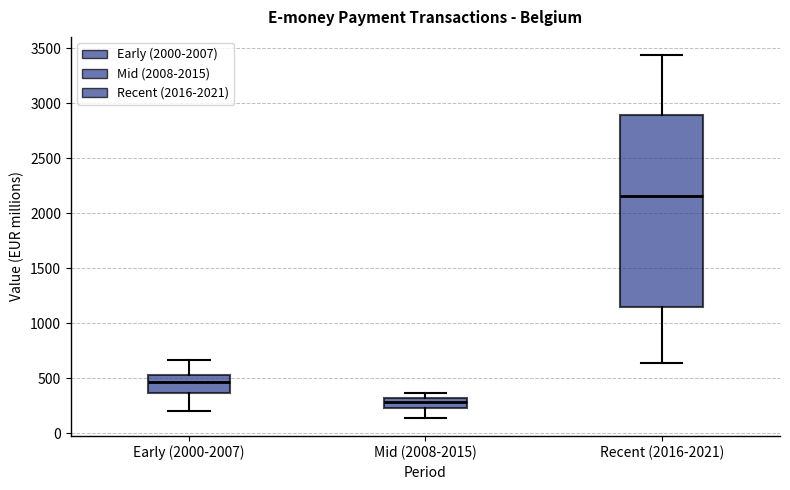

Which box is the tallest, from its lower edge to its upper edge?

Recent (2016-2021)